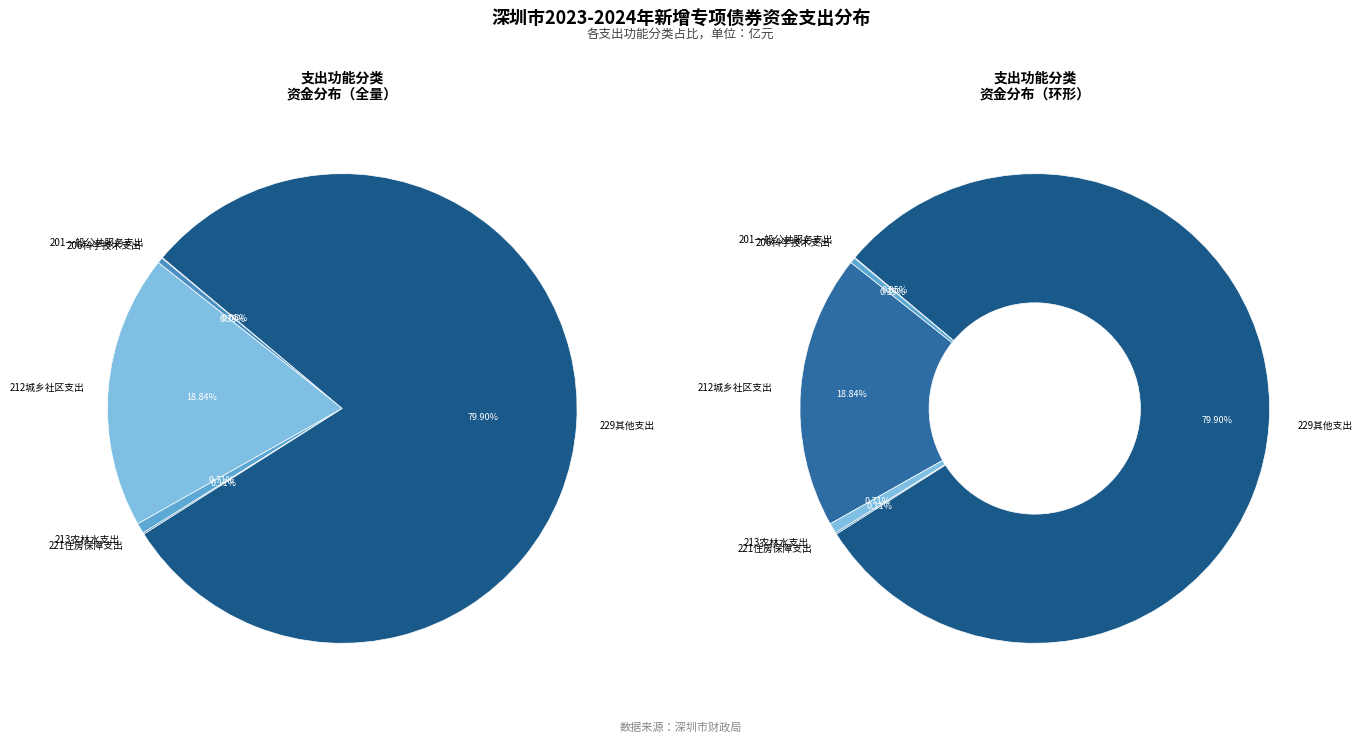

To the nearest percent, what is the difference between the largest and smallest slice percentages?

80%